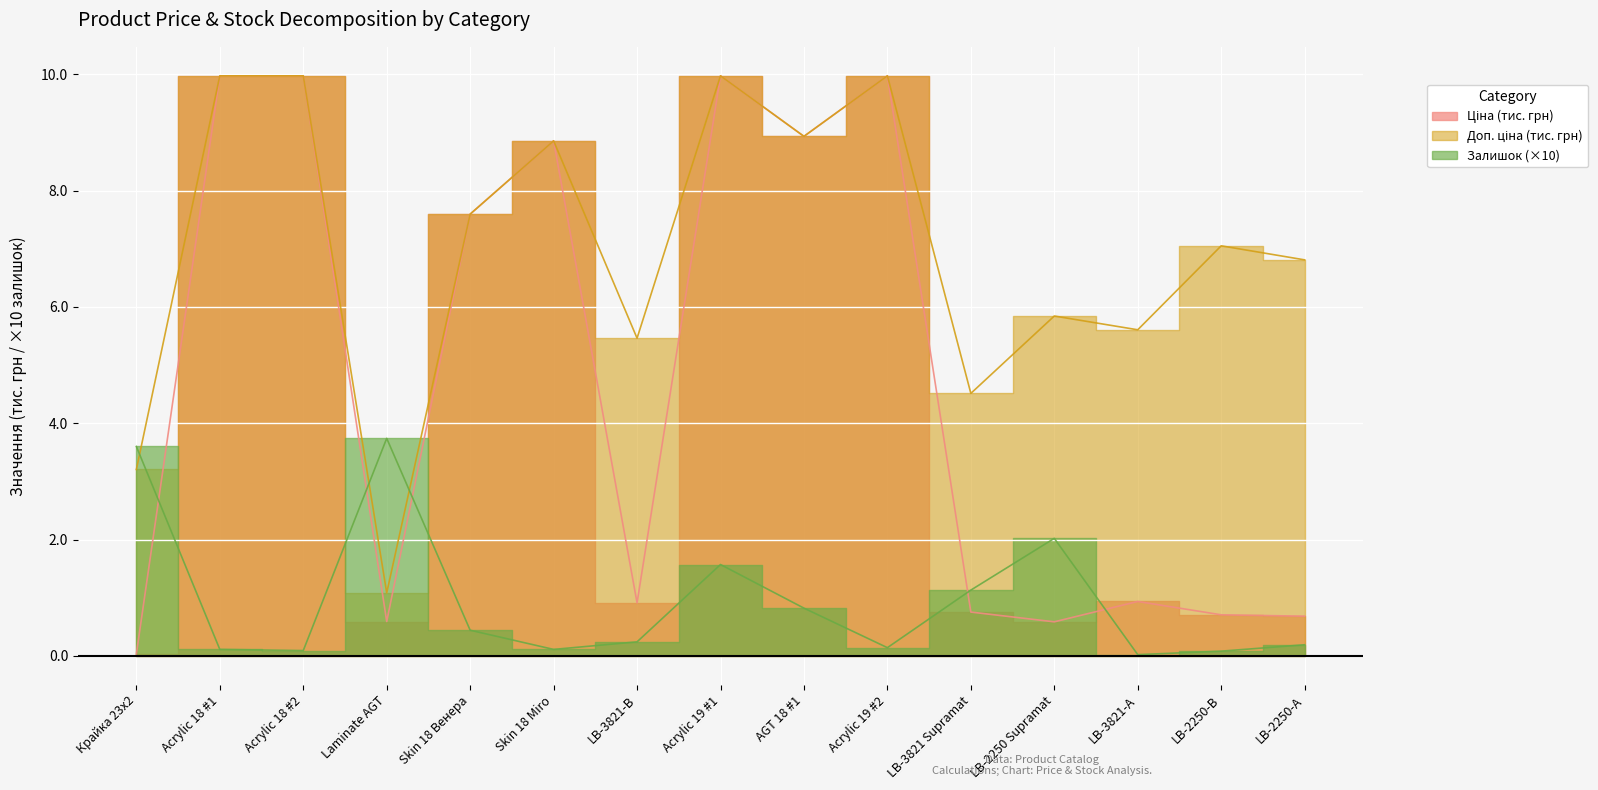

What is the spread (max minus min) of values at Acrylic 18 #2?

9.9